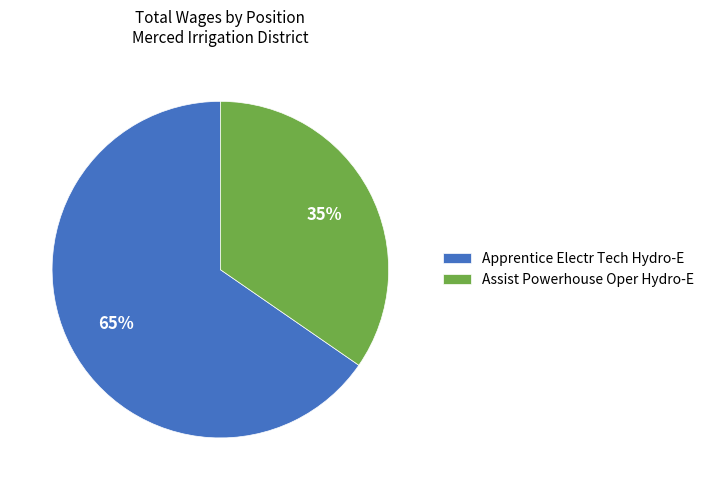

To the nearest percent, what portion does Assist Powerhouse Oper Hydro-E represent?

35%